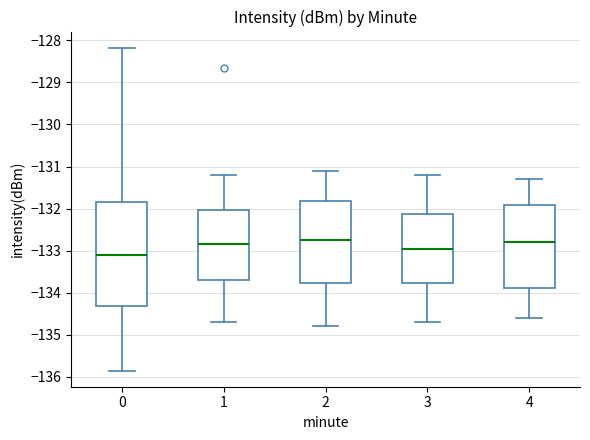

Which box is the tallest, from its lower edge to its upper edge?

0